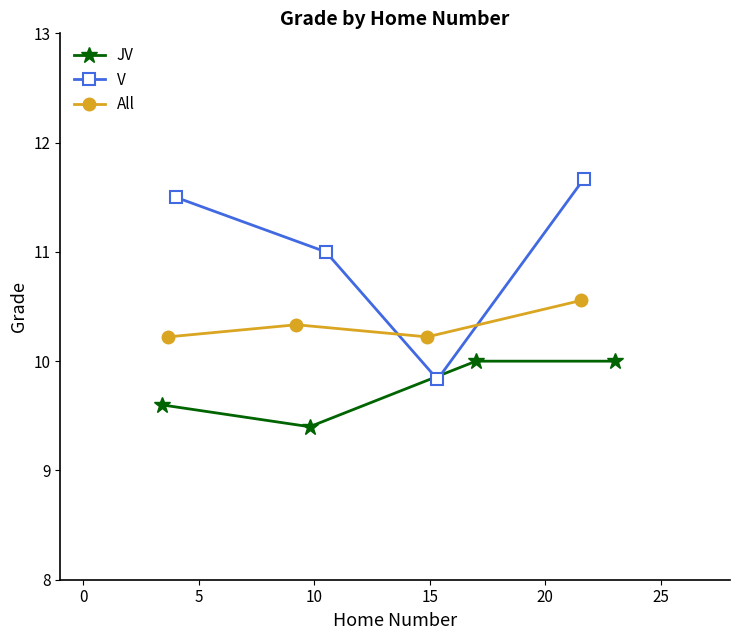

Rank the series by their average value, from lowest to highest.

JV, All, V